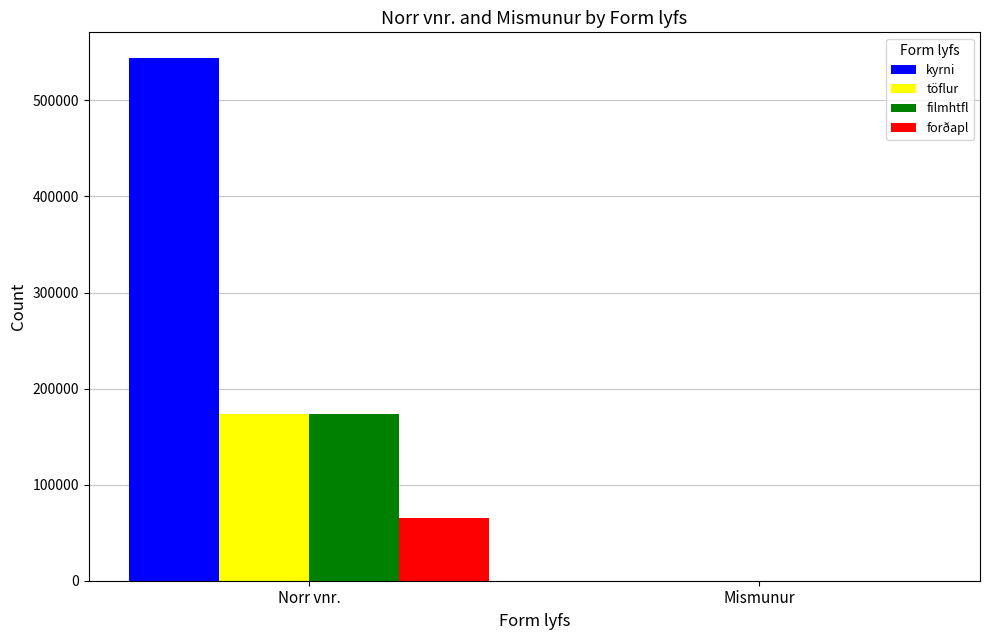

True or false: töflur has a value of 302488 at Norr vnr..

False